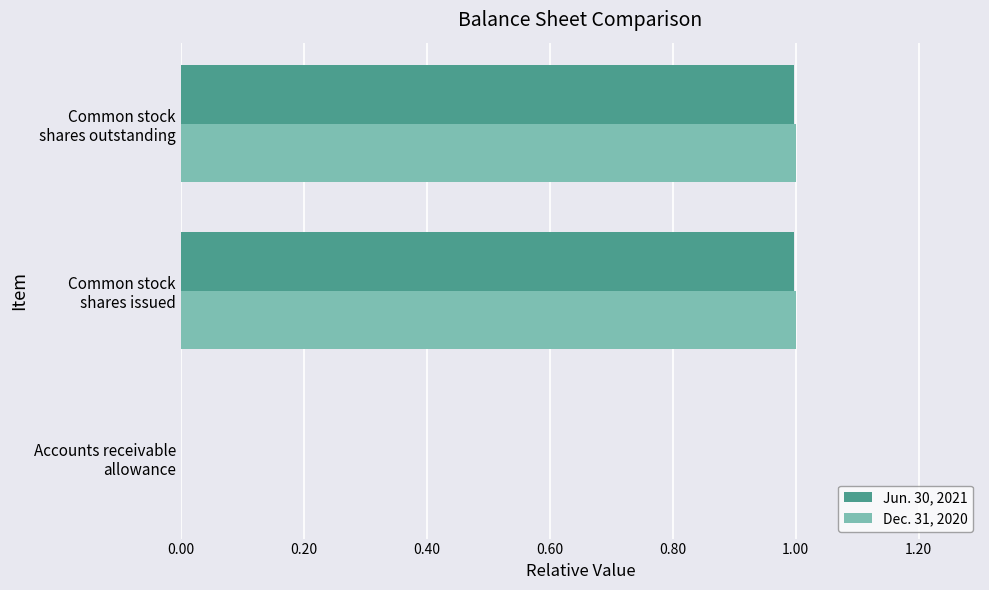

Count the number of categories in the chart.

3